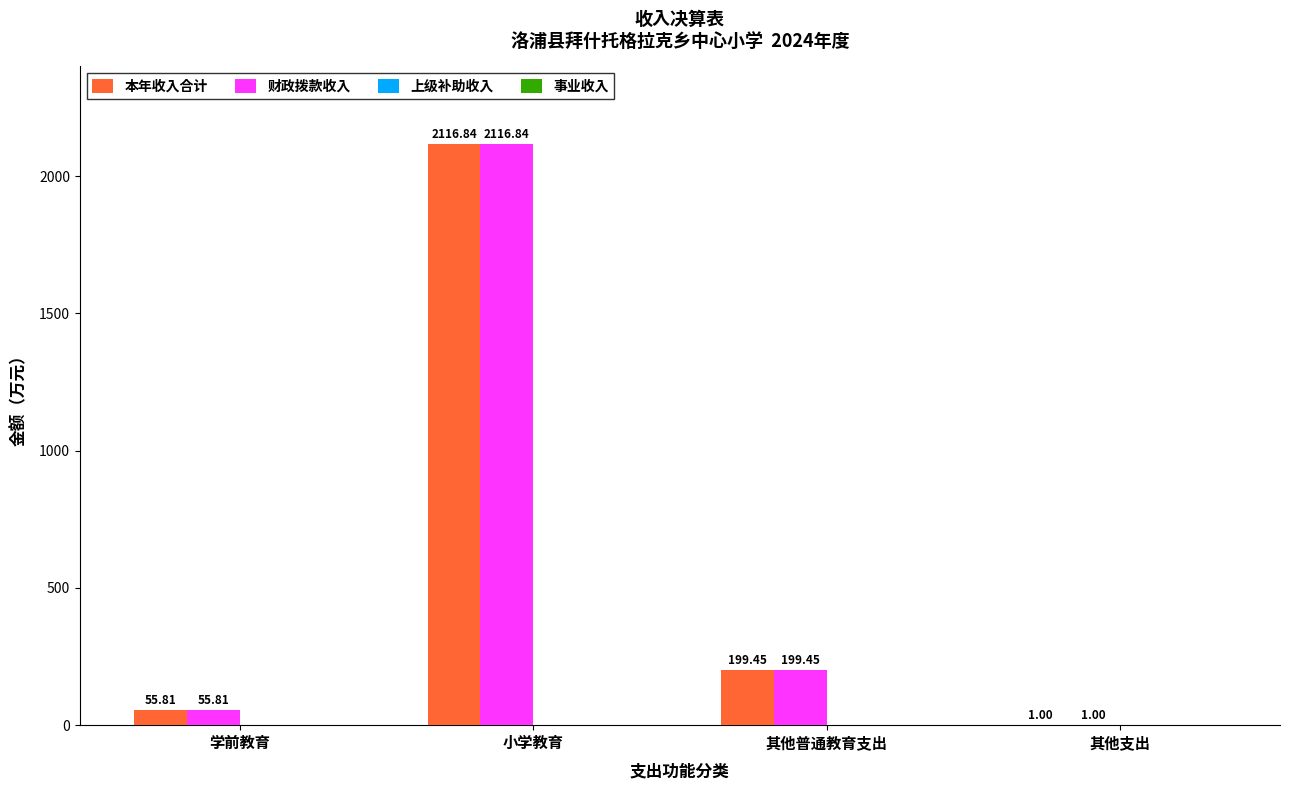

What is the sum of all 本年收入合计 values?

2373.1